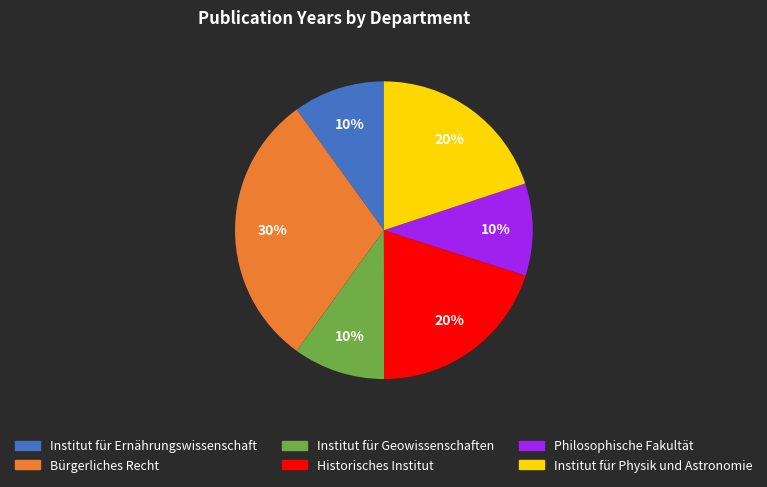

Count the number of slices in the pie.

6